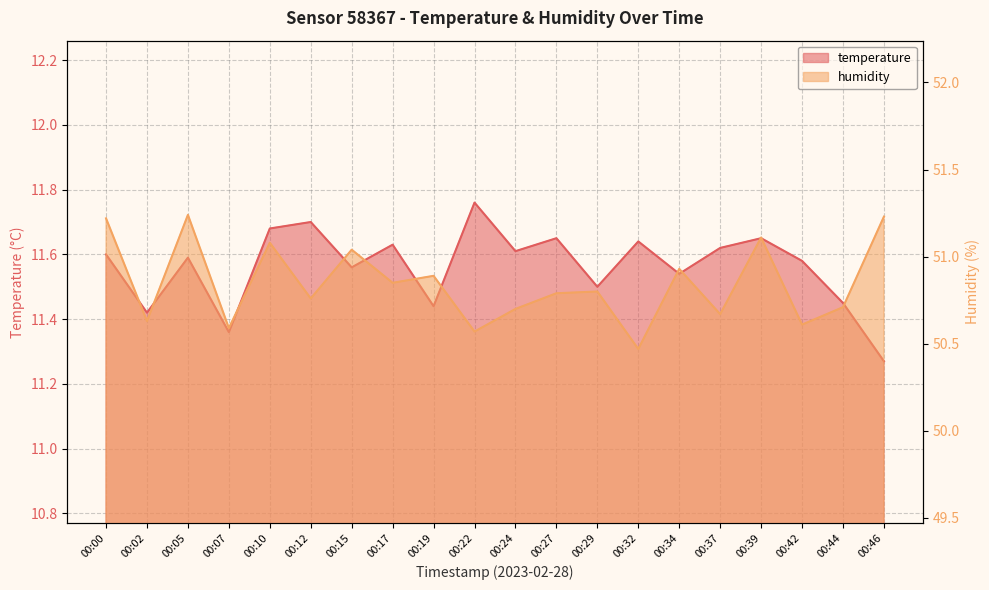

At 00:46, list the series in order from largest to smallest.

humidity, temperature